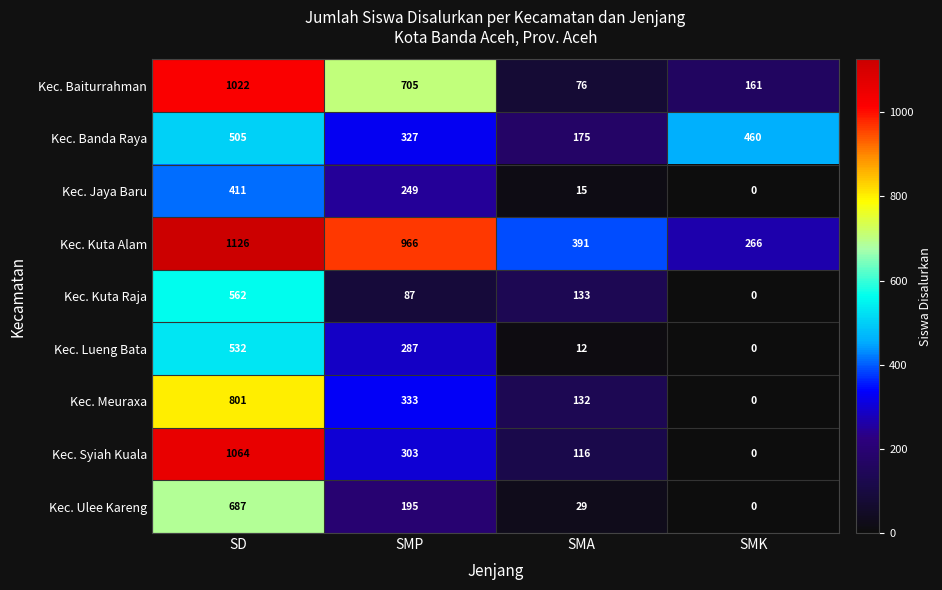

Count the number of categories in the chart.

4